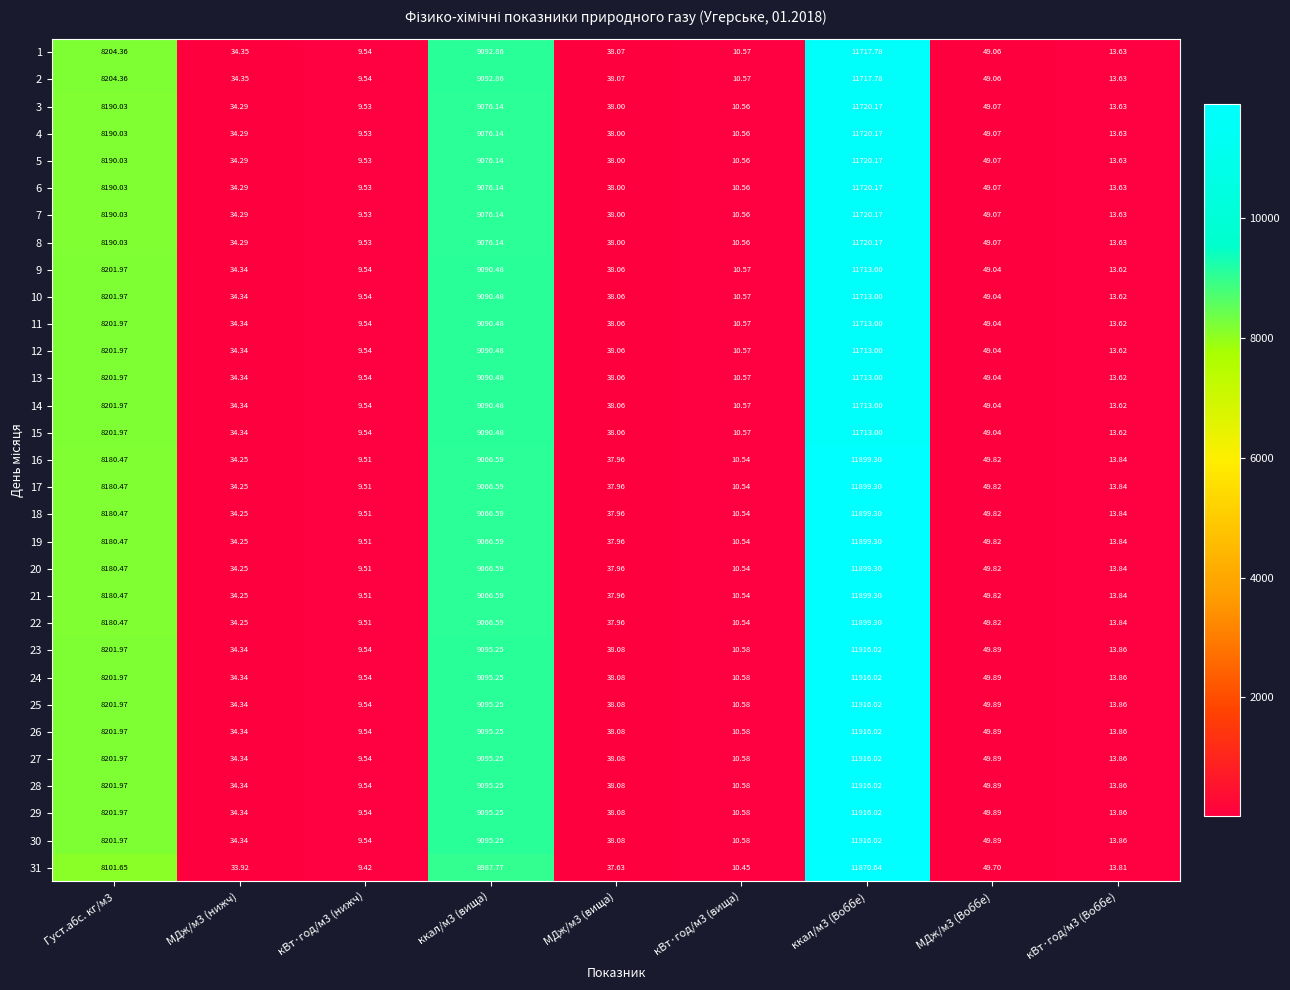

At which category is the sum across all series the highest?

ккал/м3 (Воббе)